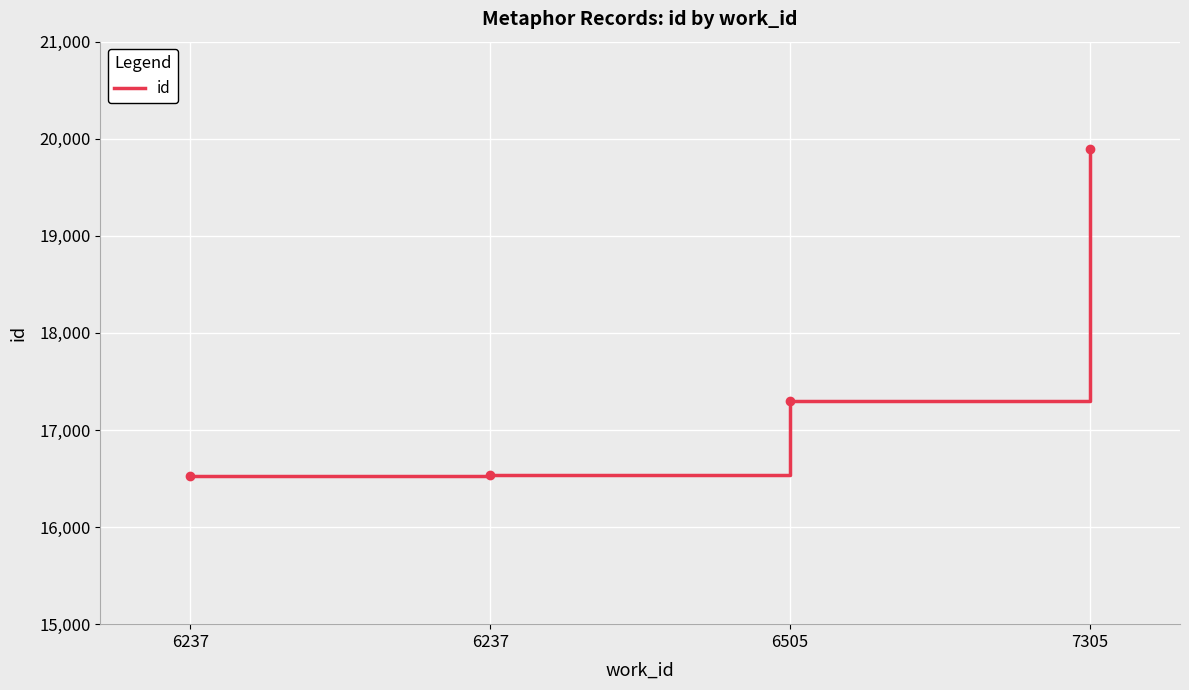

Reading left to right, list all the values displayed in this chart.

6237=16527	6237=16533	6505=17302	7305=19893